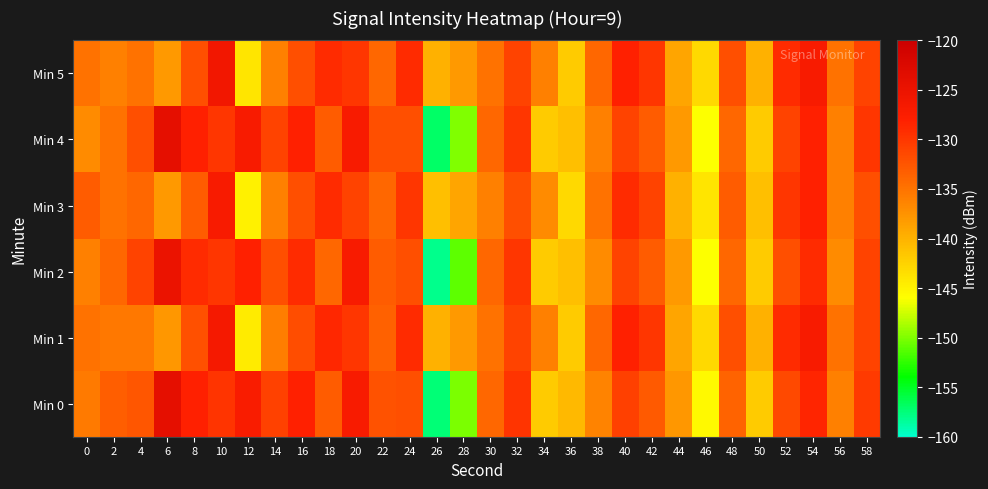

What is the smallest value displayed?

-158.0